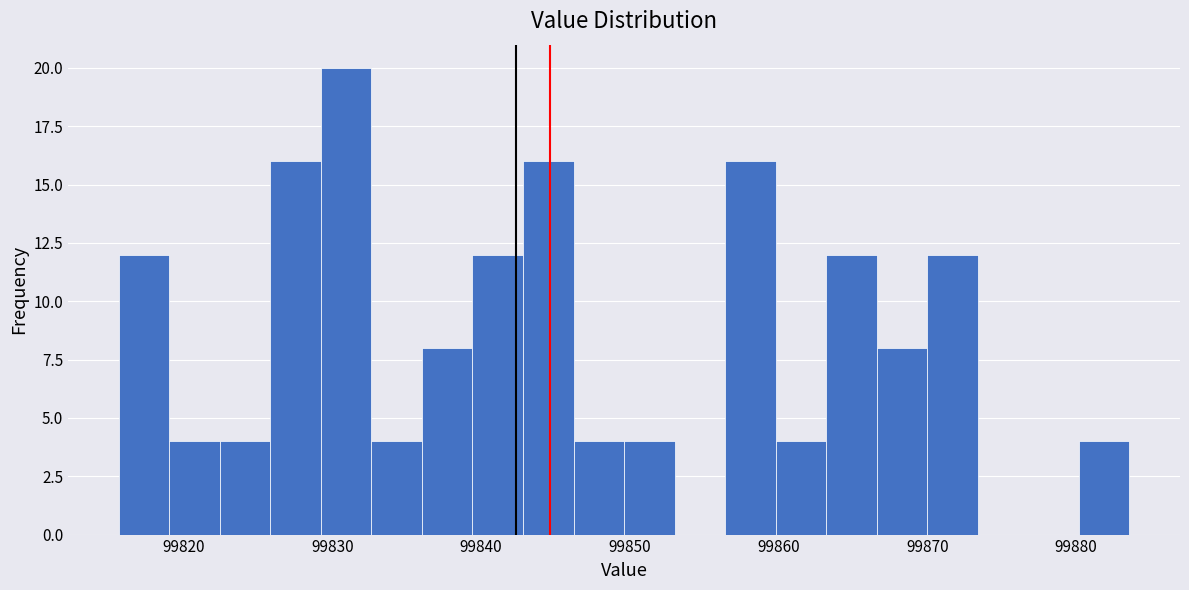

Read against the x-axis, roughly where is the centre of the tallest bar?

99831